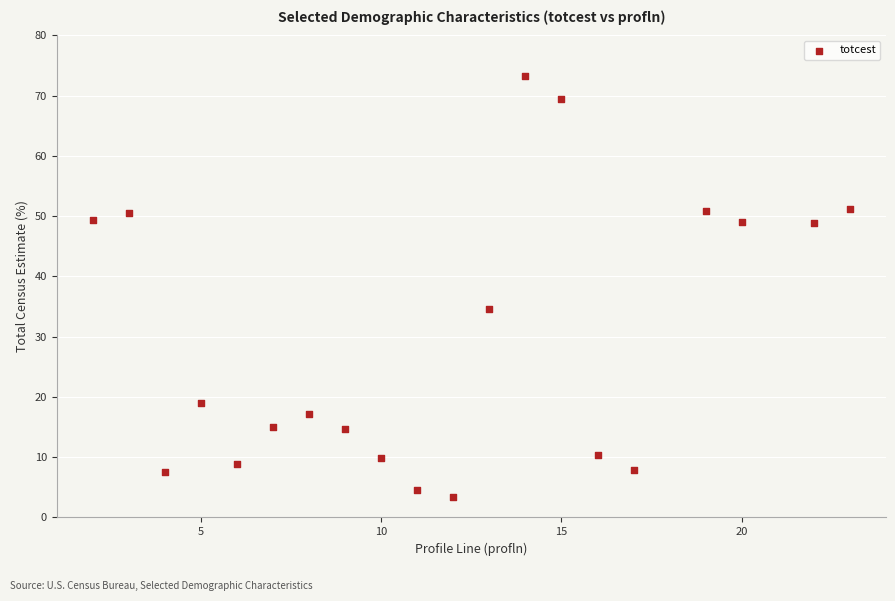

What is the range of X values (max minus min)?

21.0